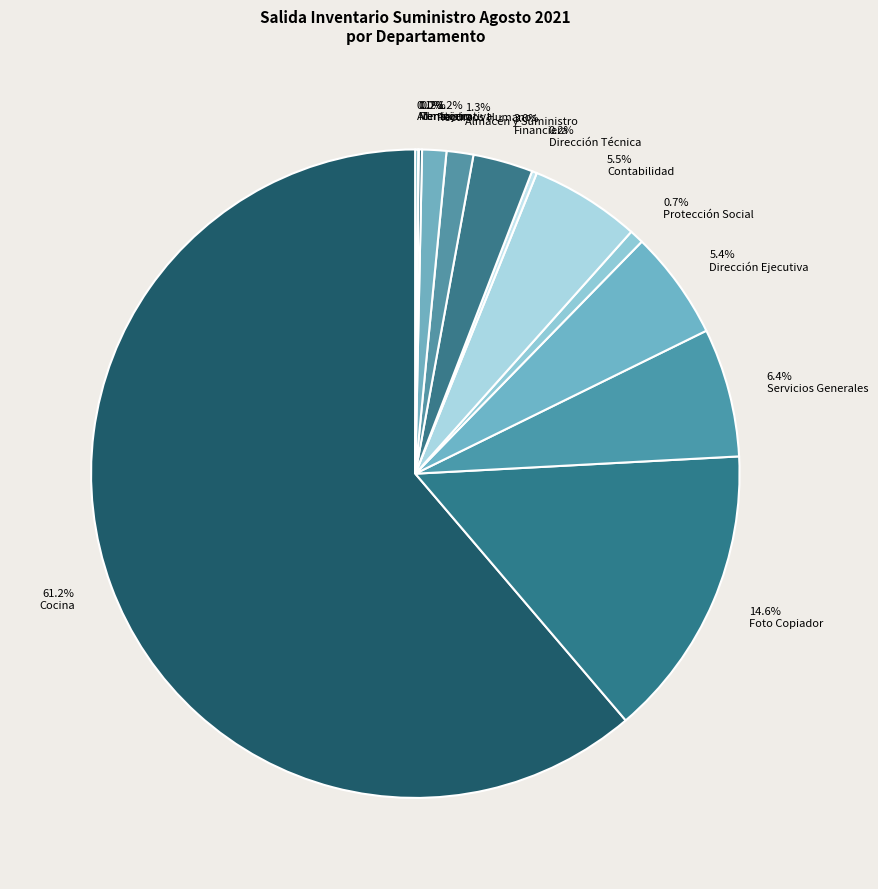

To the nearest percent, what percentage of the pie is Recursos Humanos?

1%